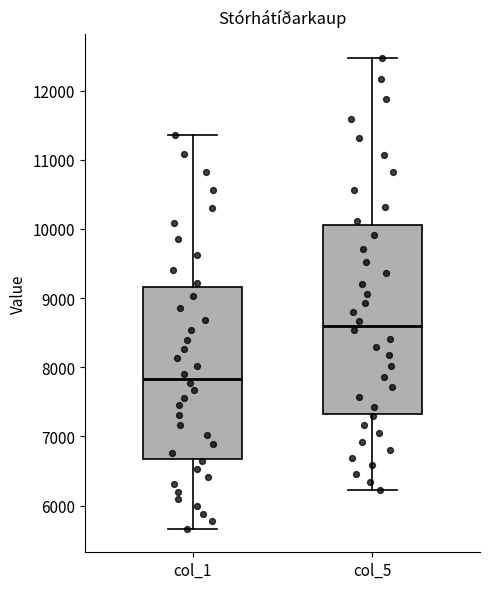

Which box is the tallest, from its lower edge to its upper edge?

col_5